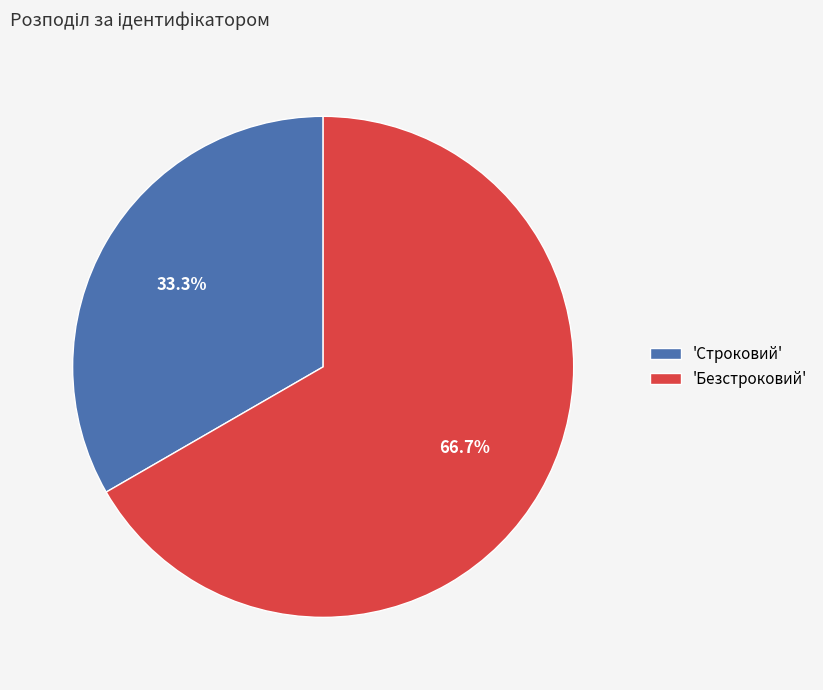

What is the ratio of the value at 'Строковий' to the value at 'Безстроковий'?

0.5